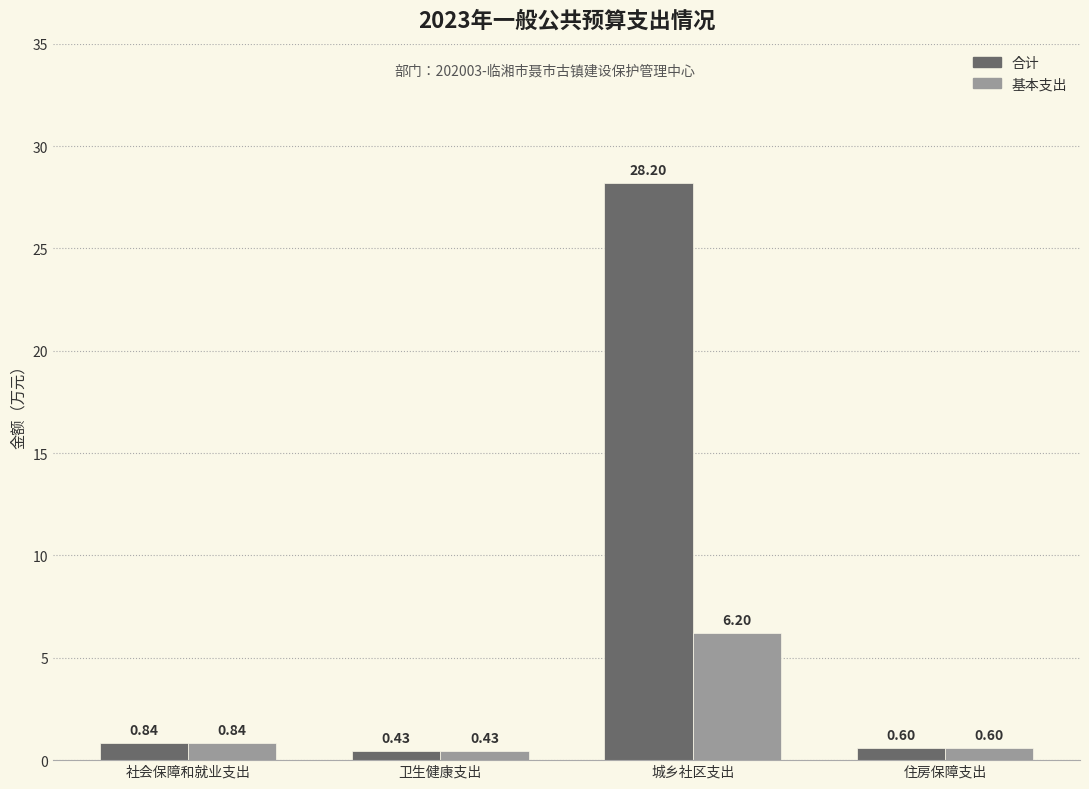

Which label corresponds to the largest value in the chart?

城乡社区支出